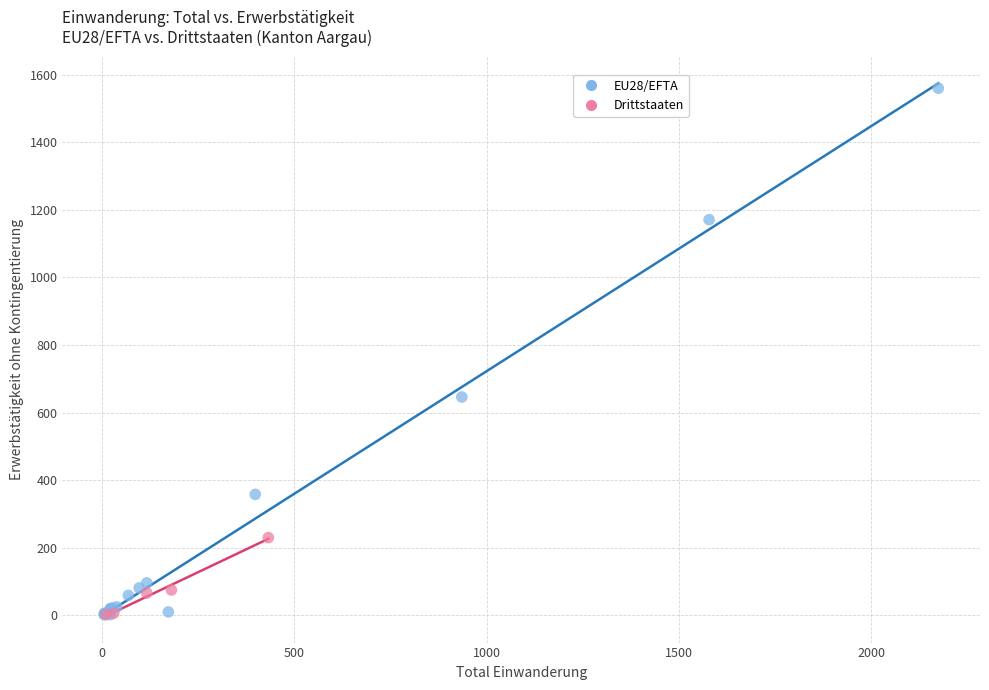

Which series contains the highest Y value?

EU28/EFTA